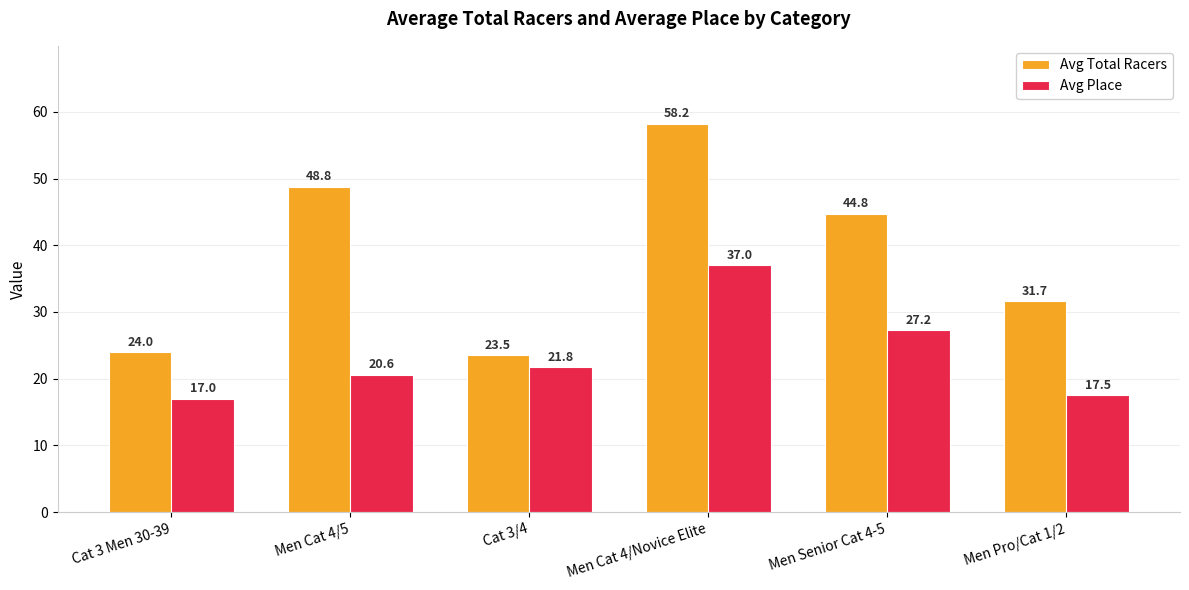

Does the chart contain any negative values?

No